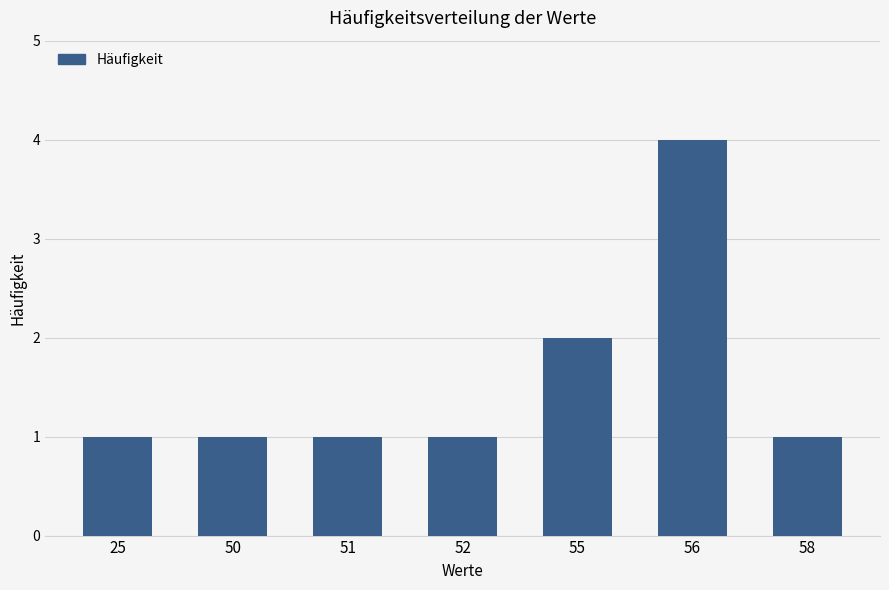

Reading left to right, list all the values displayed in this chart.

25=1	50=1	51=1	52=1	55=2	56=4	58=1